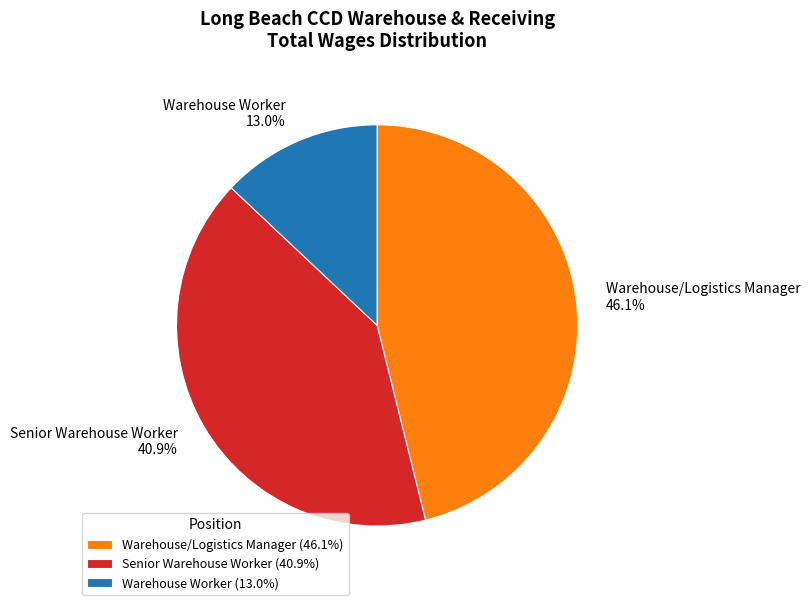

Rank the categories by value from highest to lowest.

Warehouse/Logistics Manager, Senior Warehouse Worker, Warehouse Worker